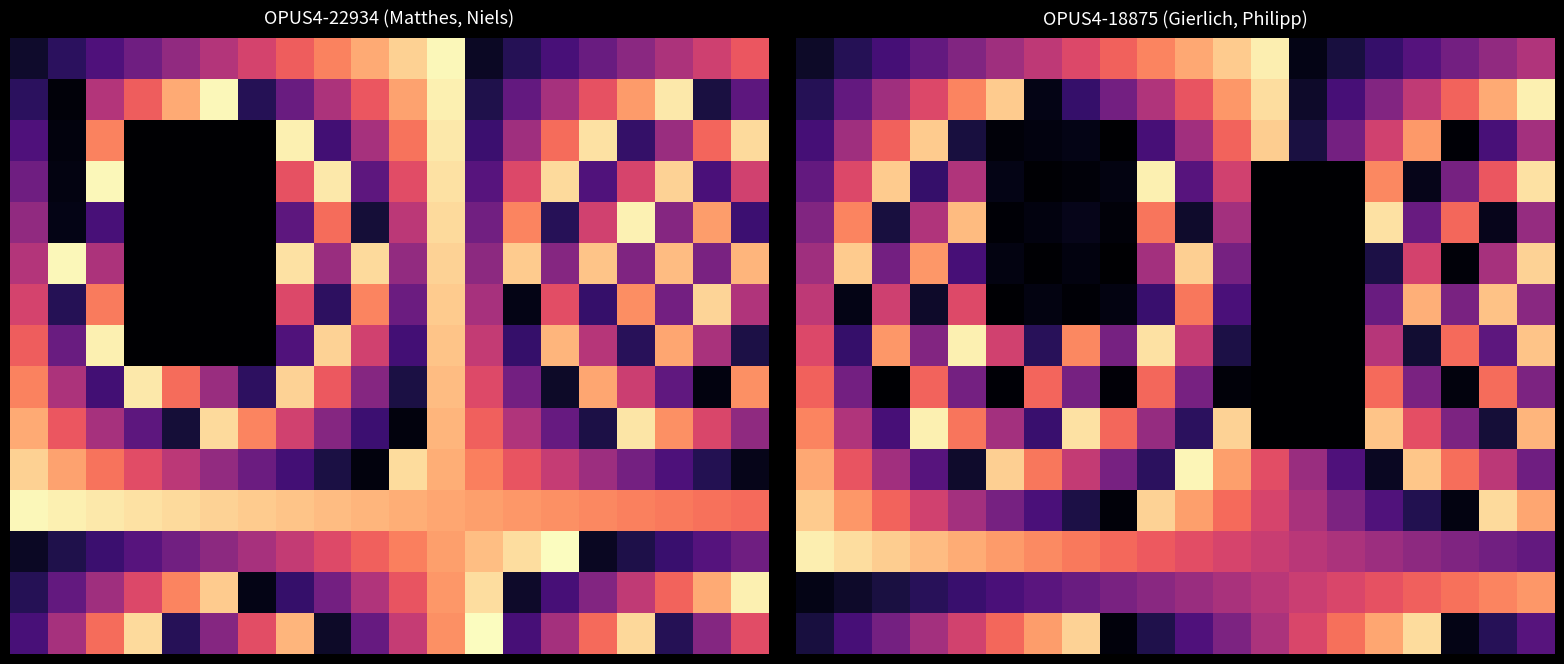

What is the spread (max minus min) of values at 14?

0.7